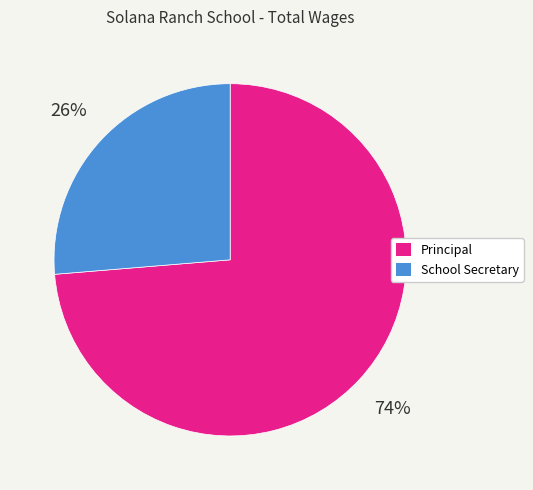

Does Principal account for over 50% of the chart?

Yes